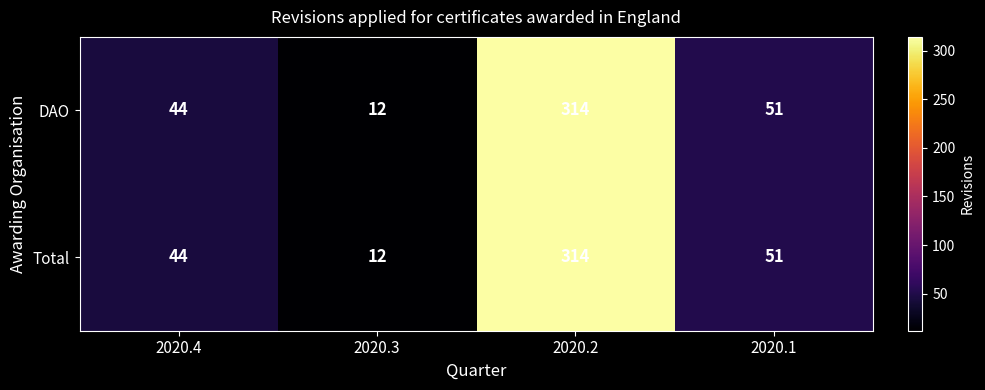

Which label corresponds to the smallest value in the chart?

2020.3